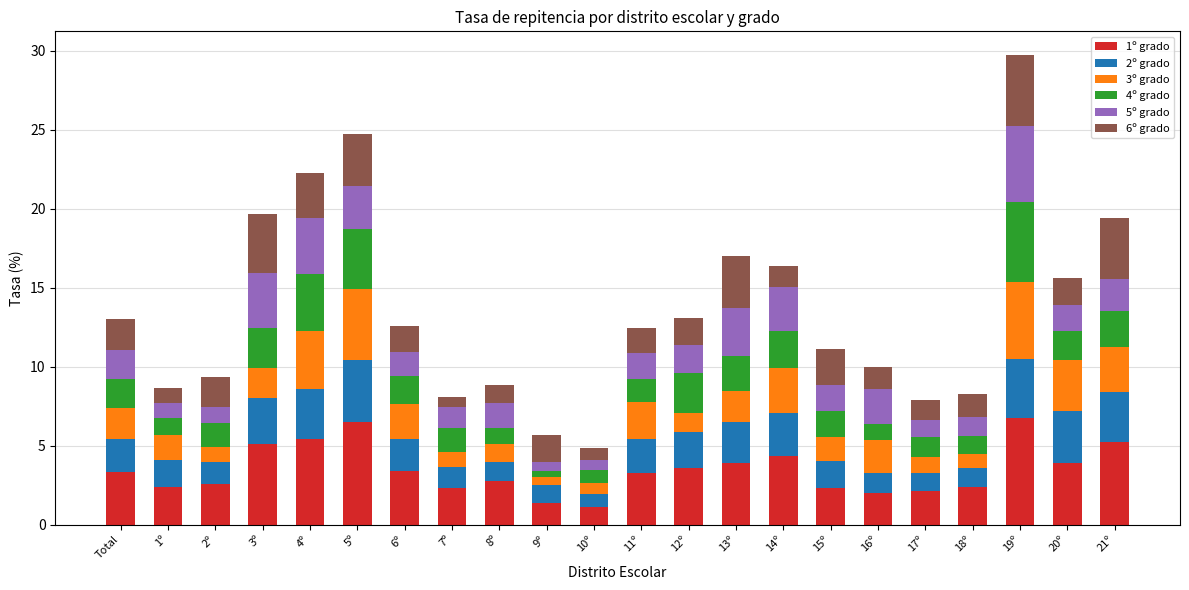

What is the total value across all series at 18º?

8.3